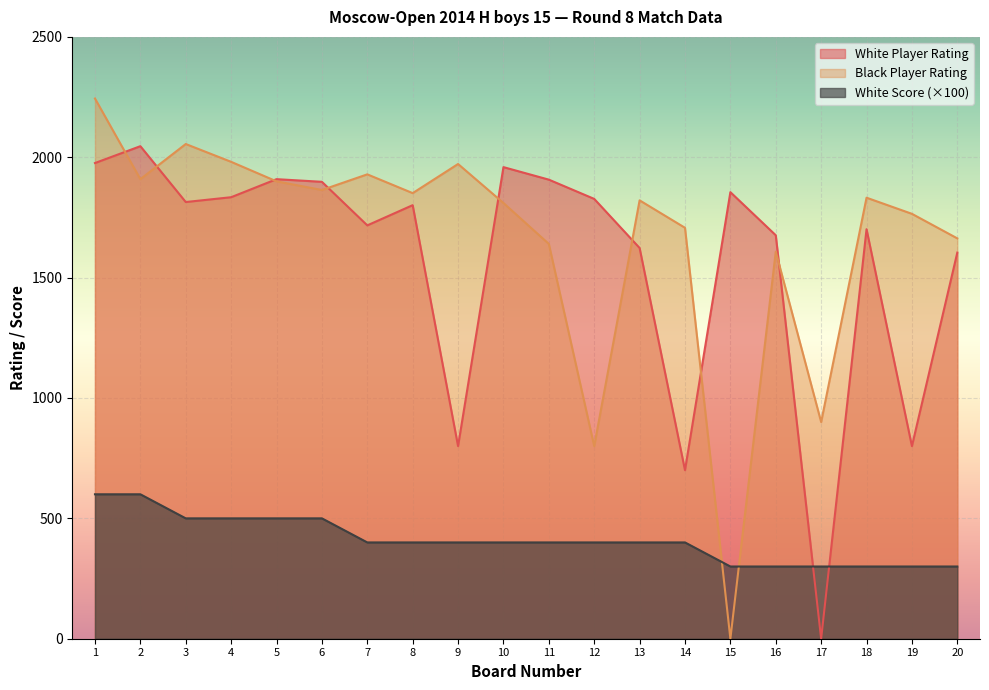

Where do White Score and Black Player Rating first cross each other?

14 and 15